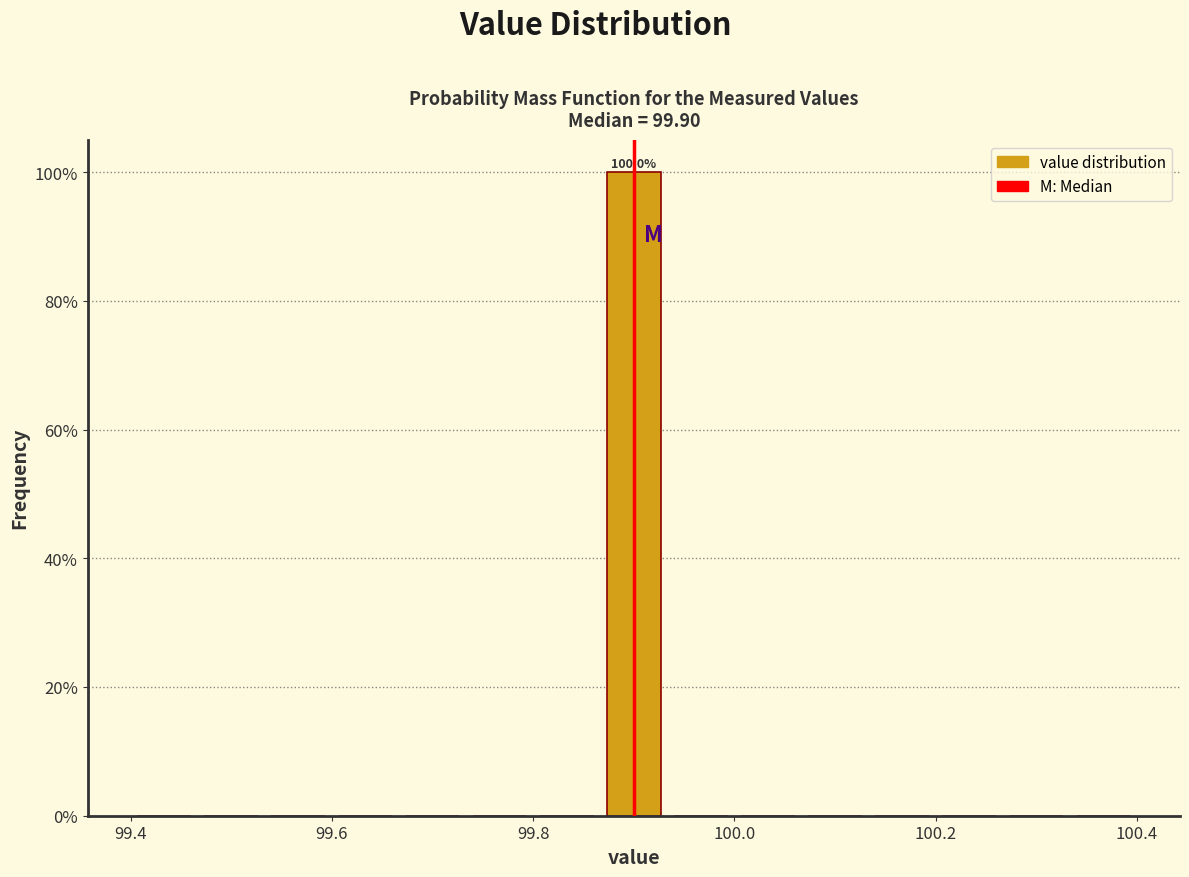

Around what value on the x-axis is the tallest bar? Give the approximate position of its centre, as read against the axis.

99.90